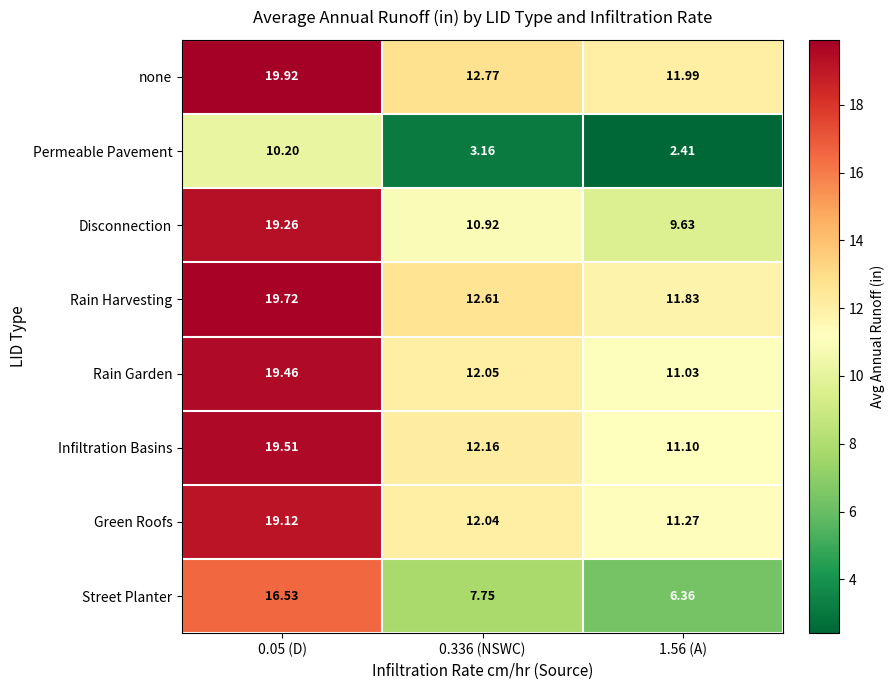

How many data points does each series have?

3